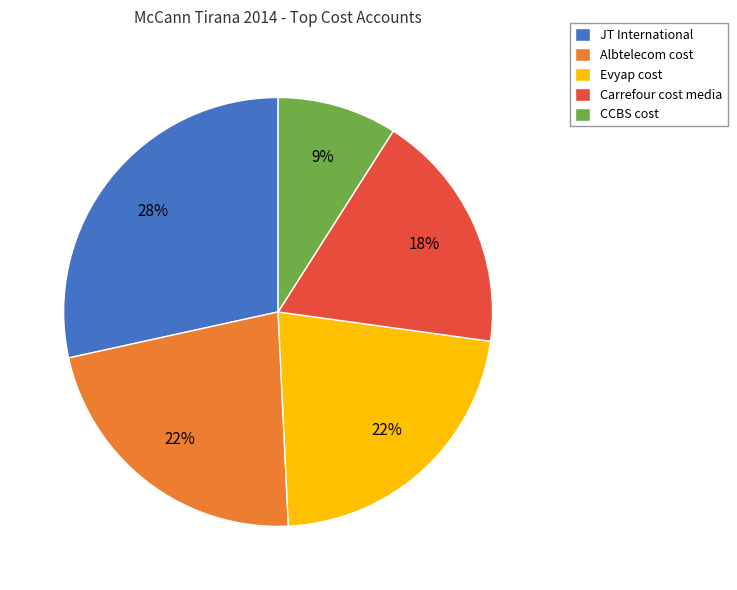

To the nearest percent, what is the combined percentage of Evyap cost and Carrefour cost media?

40%